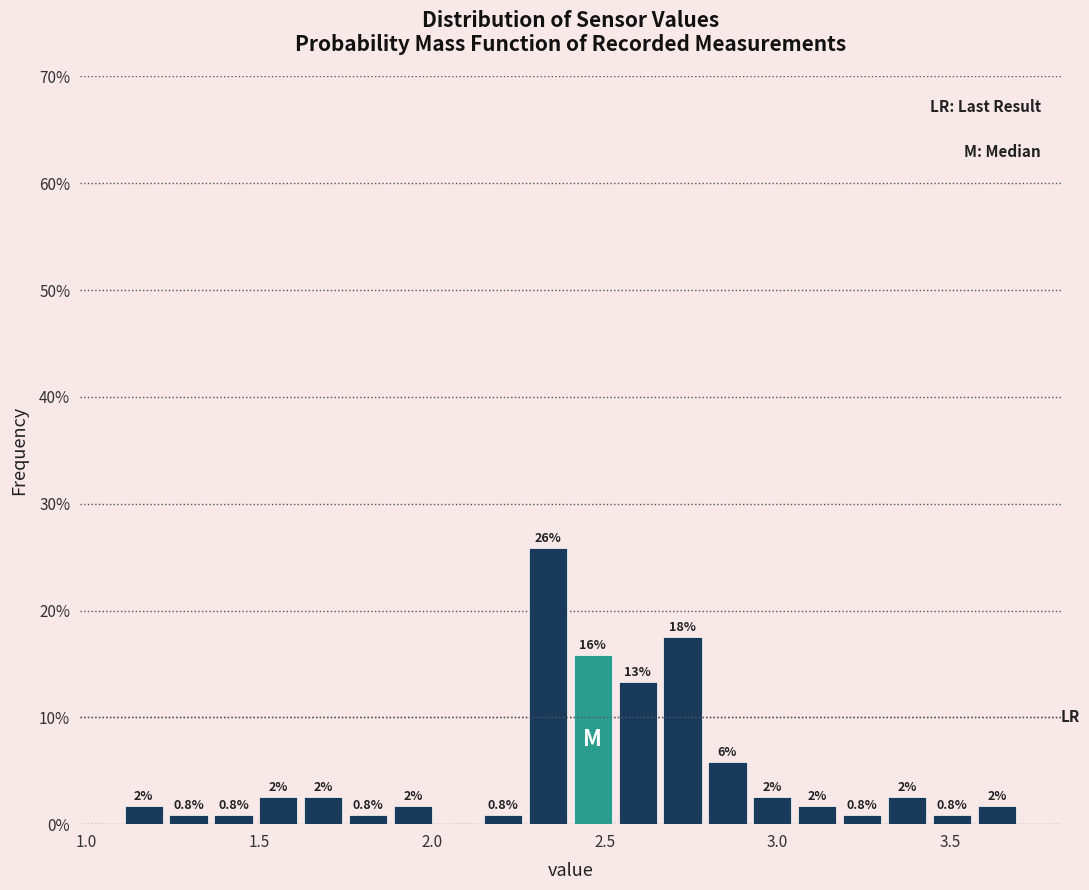

Read against the x-axis, roughly where is the centre of the tallest bar?

2.35